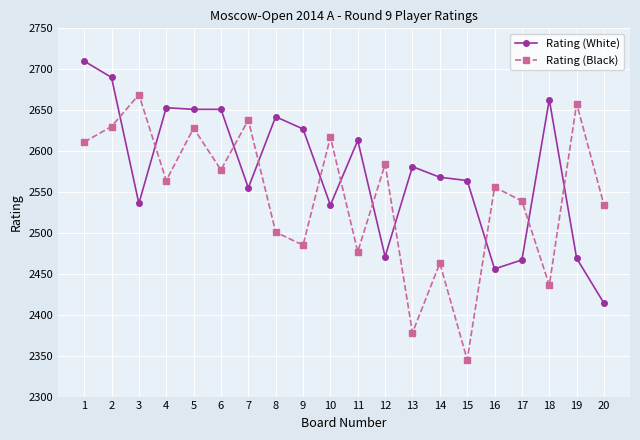

What are all the series names shown in the legend?

Rating (White), Rating (Black)